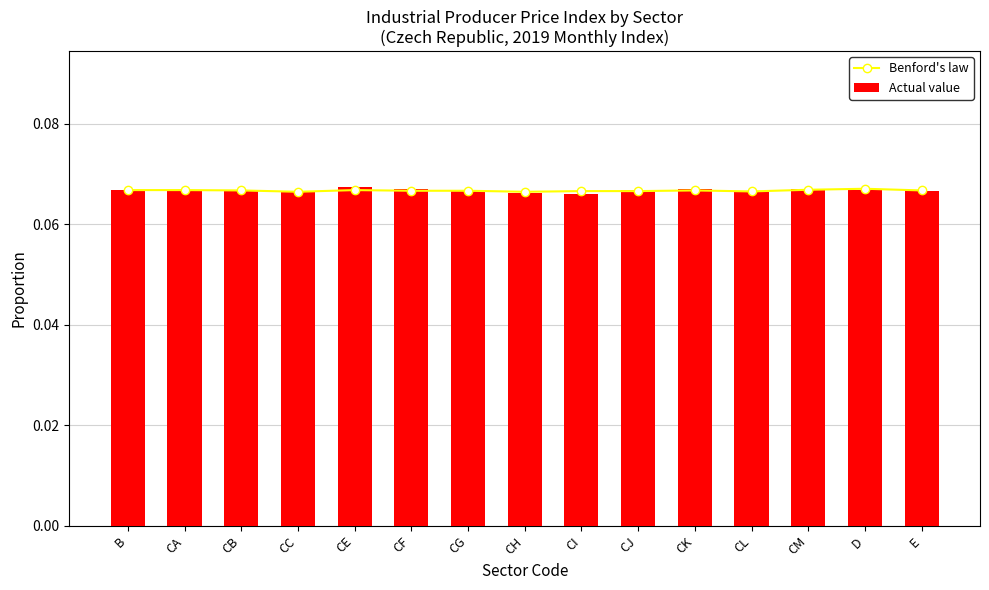

True or false: Benford's law has a value of 0.1 at CI.

False